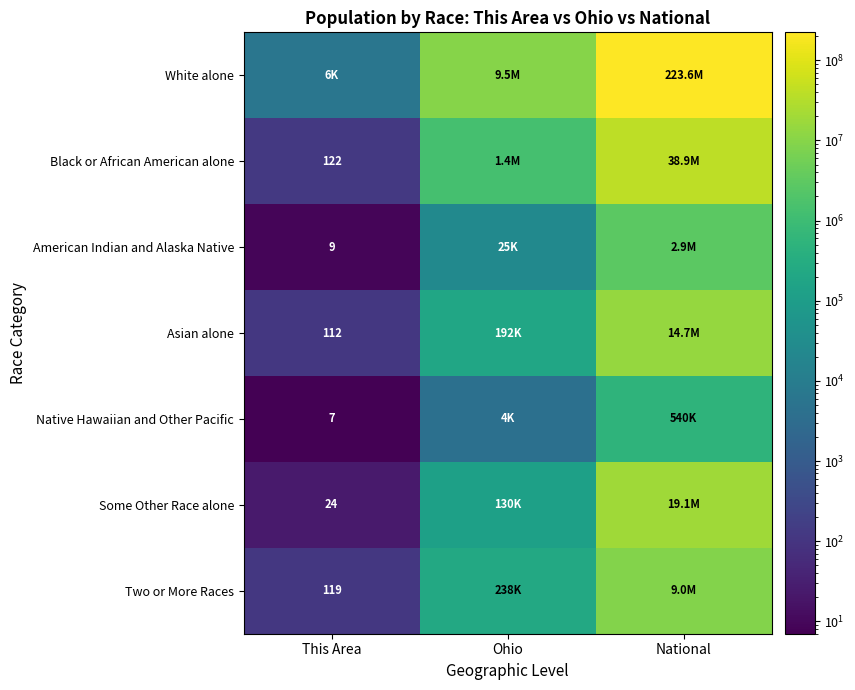

The value of Some Other Race alone at This Area is 24. True or false?

True